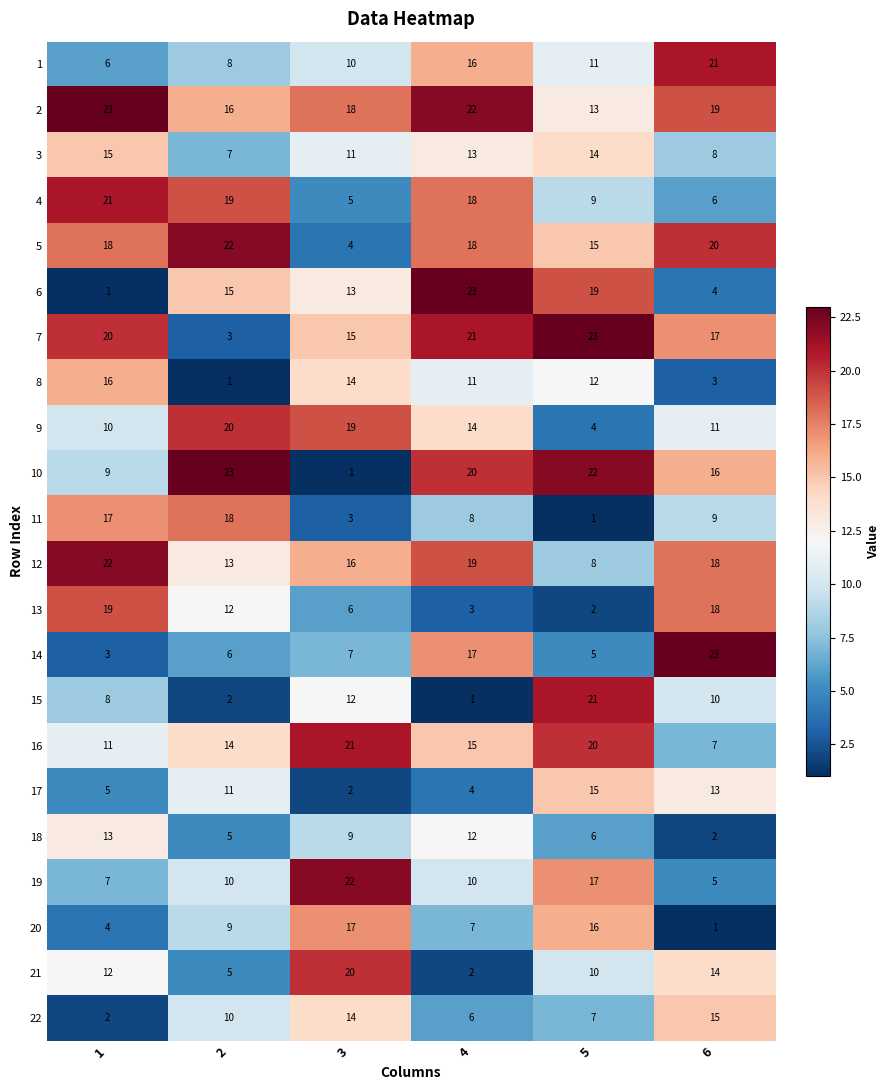

What is the greatest value displayed?

23